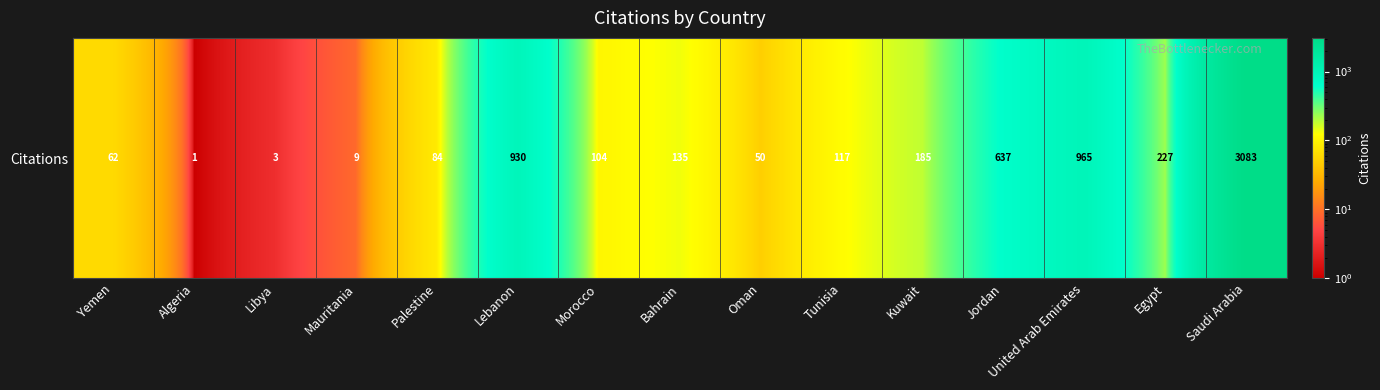

Reading left to right, what are all the values shown in this chart?

Yemen=62	Algeria=1	Libya=3	Mauritania=9	Palestine=84	Lebanon=930	Morocco=104	Bahrain=135	Oman=50	Tunisia=117	Kuwait=185	Jordan=637	United Arab Emirates=965	Egypt=227	Saudi Arabia=3083